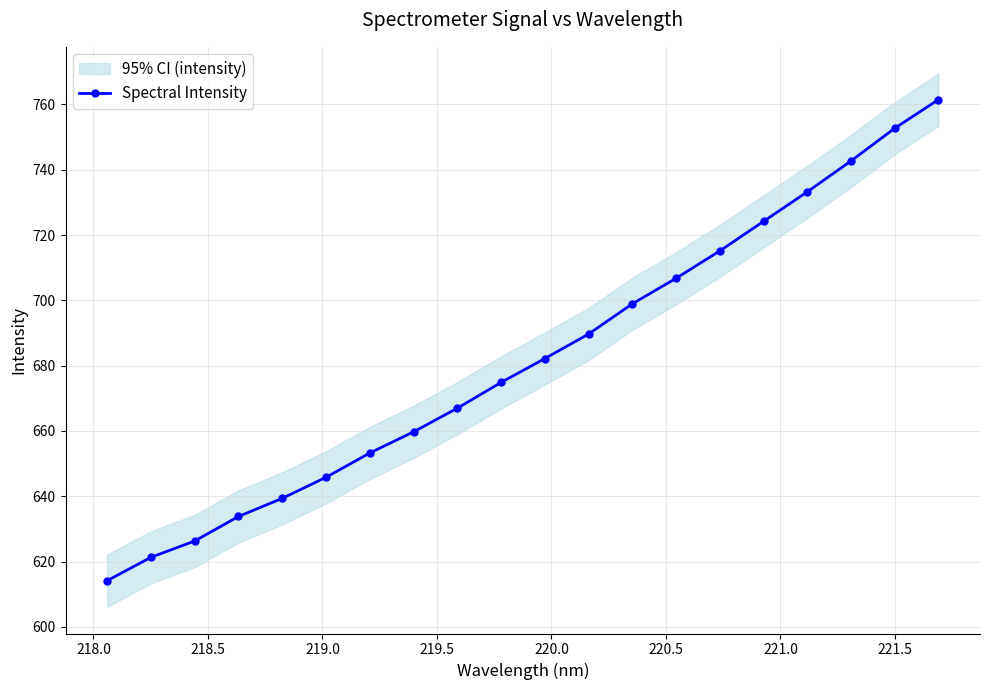

True or false: Spectral Intensity has more than 2 interior local peaks.

False